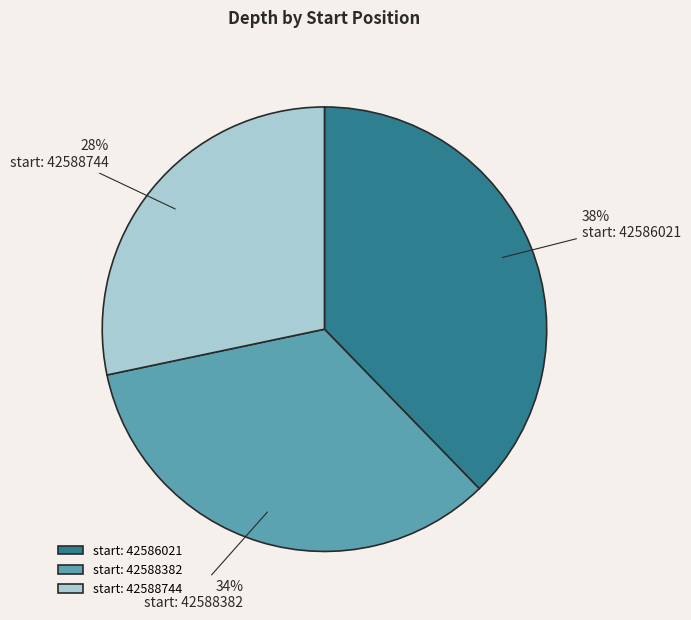

Count the number of slices in the pie.

3